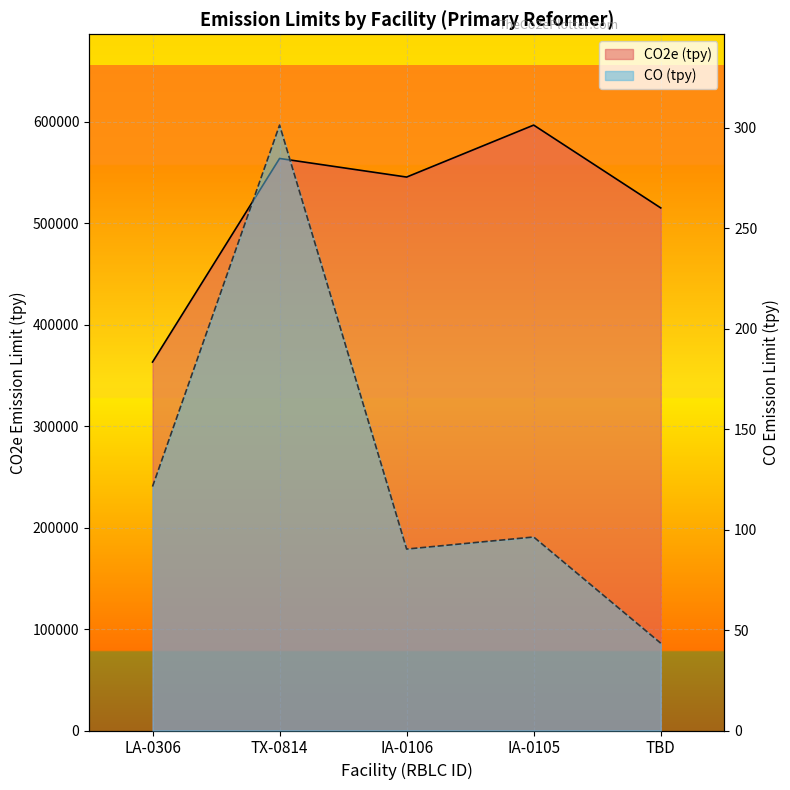

Which category has the lowest value in the CO2e (tpy) series?

LA-0306